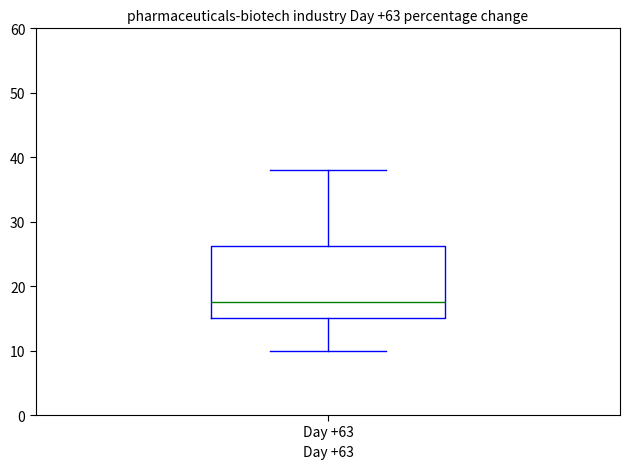

Read this box plot against the y-axis: the position of the median line, the range covered by the box, and the ends of both whiskers. The values are not printed on the chart, so give them approximately, as read against the axis.

median 18, box 15 to 26, whiskers 10 to 38